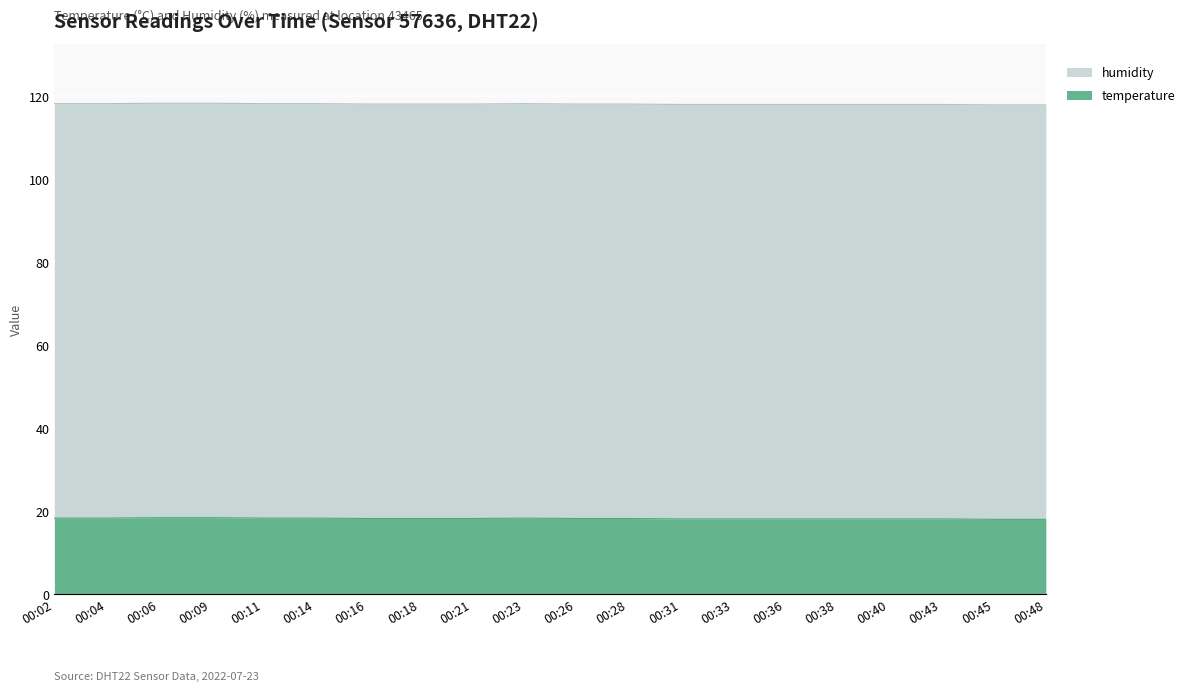

The chart shows a value of 26.6 at 00:14. True or false?

False